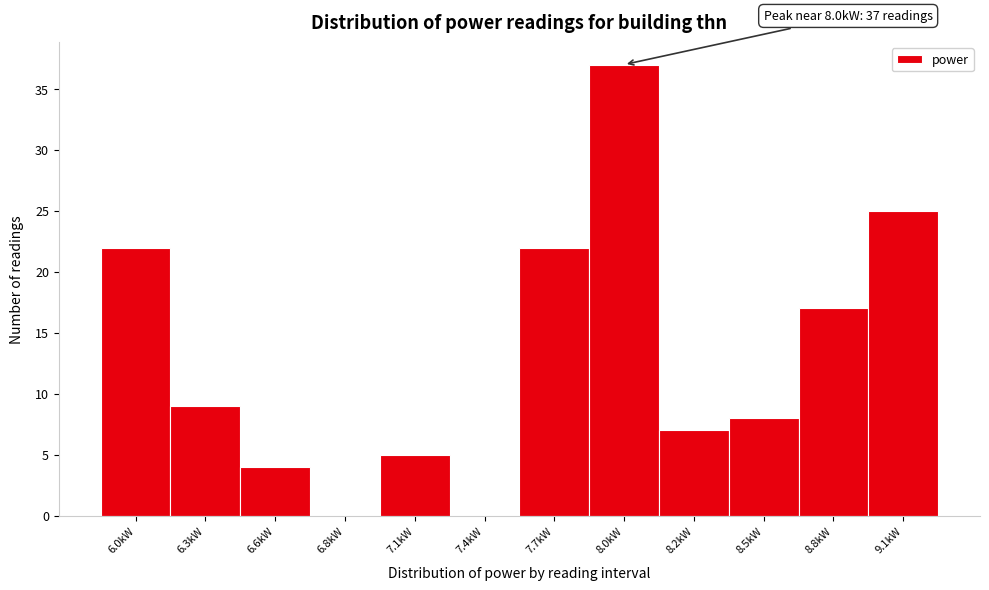

Reading left to right, list all the values displayed in this chart.

6.0kW=22	6.3kW=9	6.6kW=4	6.8kW=0	7.1kW=5	7.4kW=0	7.7kW=22	8.0kW=37	8.2kW=7	8.5kW=8	8.8kW=17	9.1kW=25